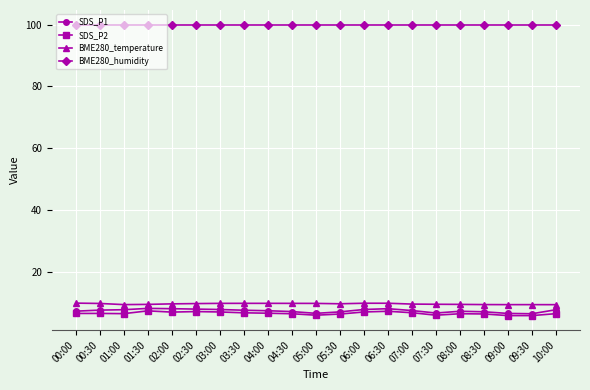

Is the value of BME280_humidity at 02:00 greater than the value of SDS_P1 at 04:00?

Yes